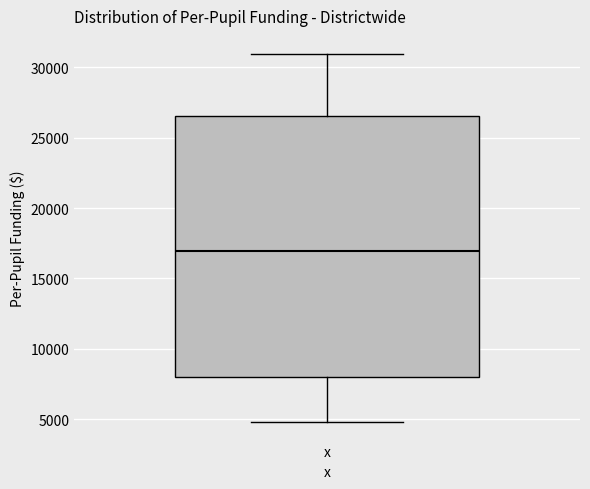

Transcribe this box plot: give where the median line is, the range the box spans, and where the two whiskers end, as read against the y-axis. The values are not printed on the chart, so give them approximately, as read against the axis.

median 17000, box 8000 to 26500, whiskers 5000 to 31000